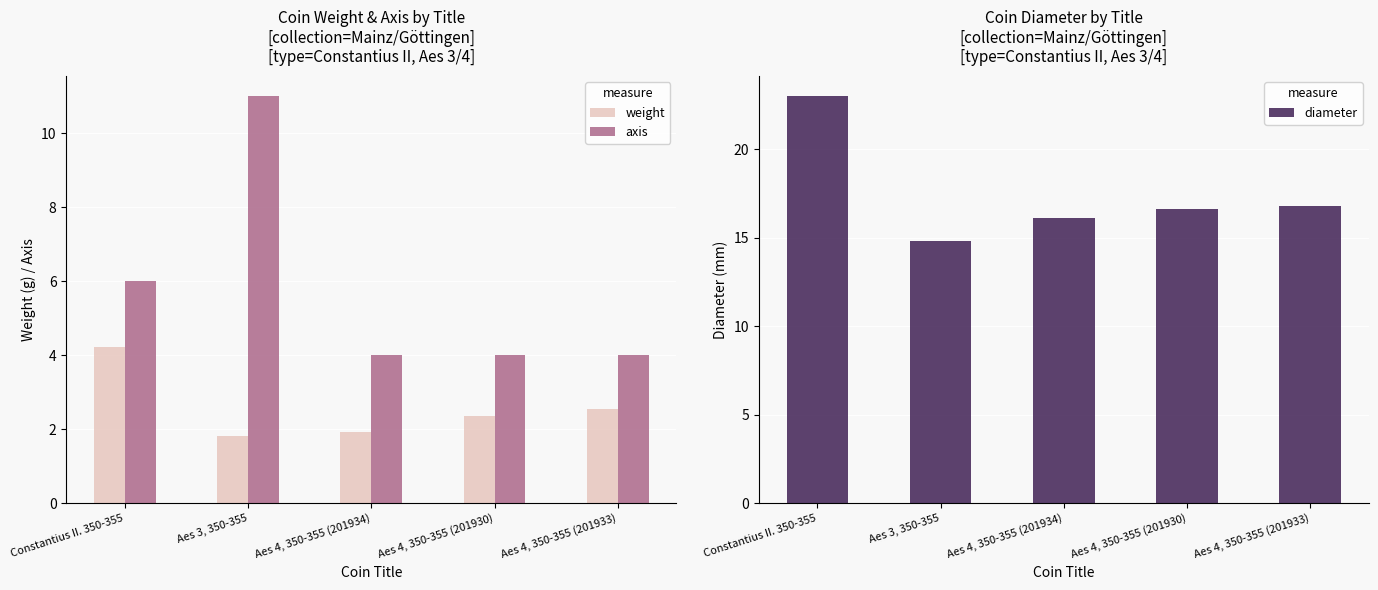

At which label does weight reach its peak?

Constantius II. 350-355